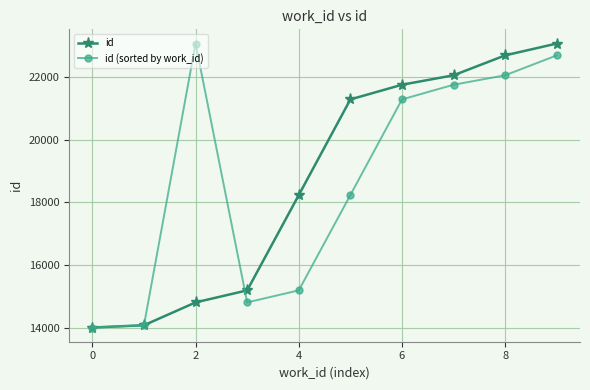

What is the smallest value displayed?

14009